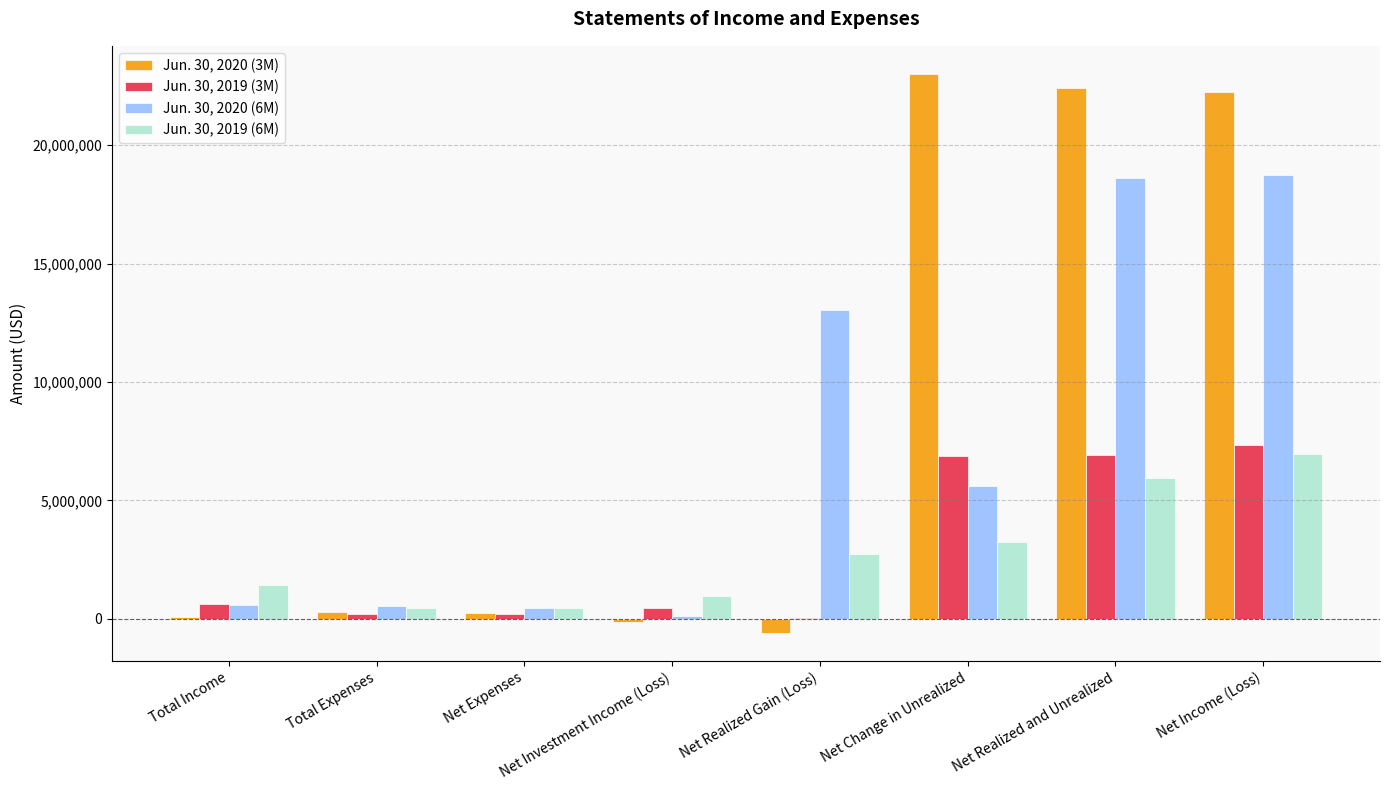

Which series has the largest total across all categories?

Jun. 30, 2020 (3M)